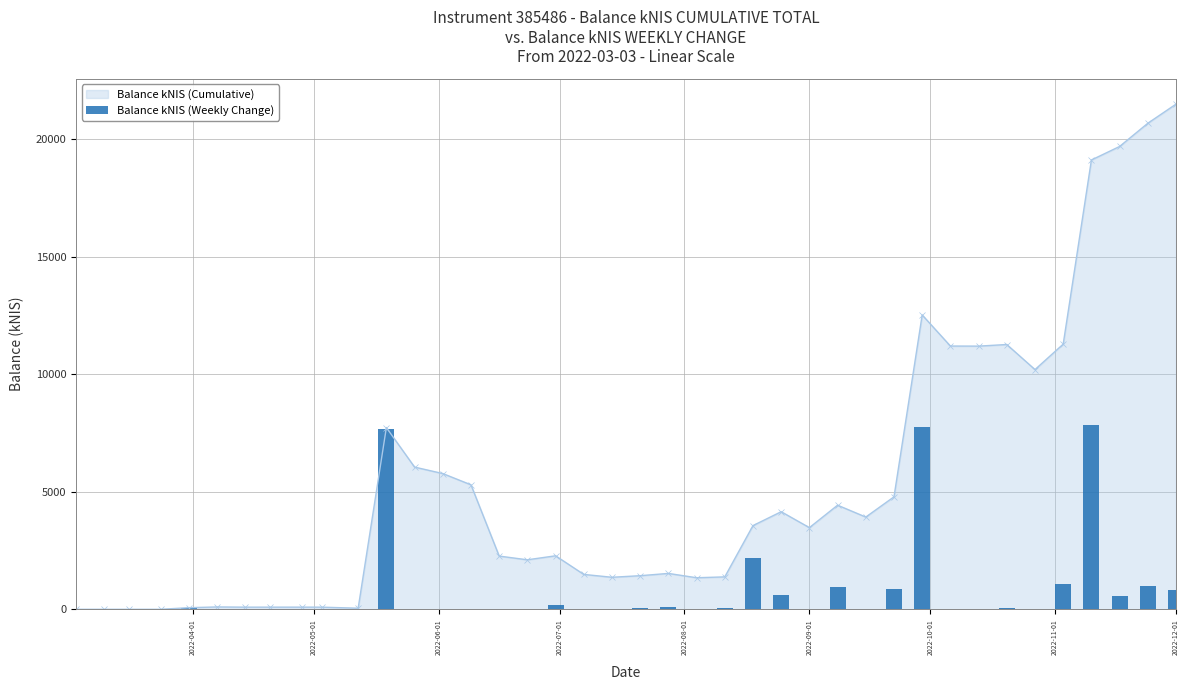

What is the average value?

796.2